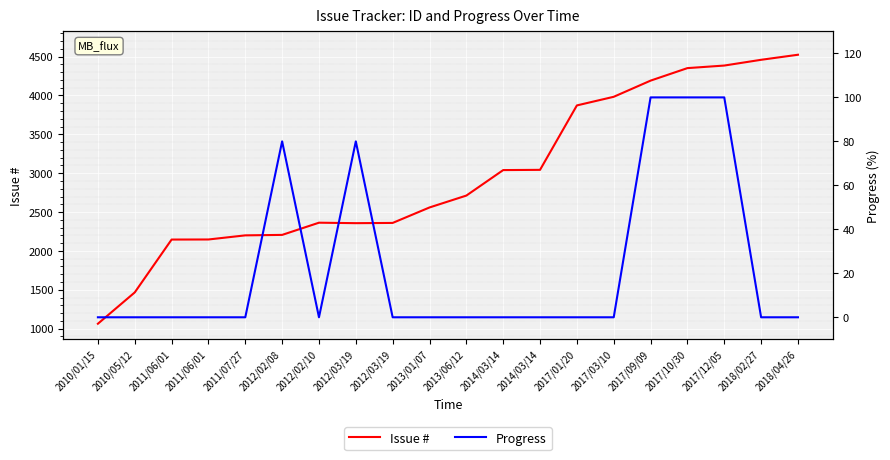

True or false: Progress and Issue # intersect in this chart.

False